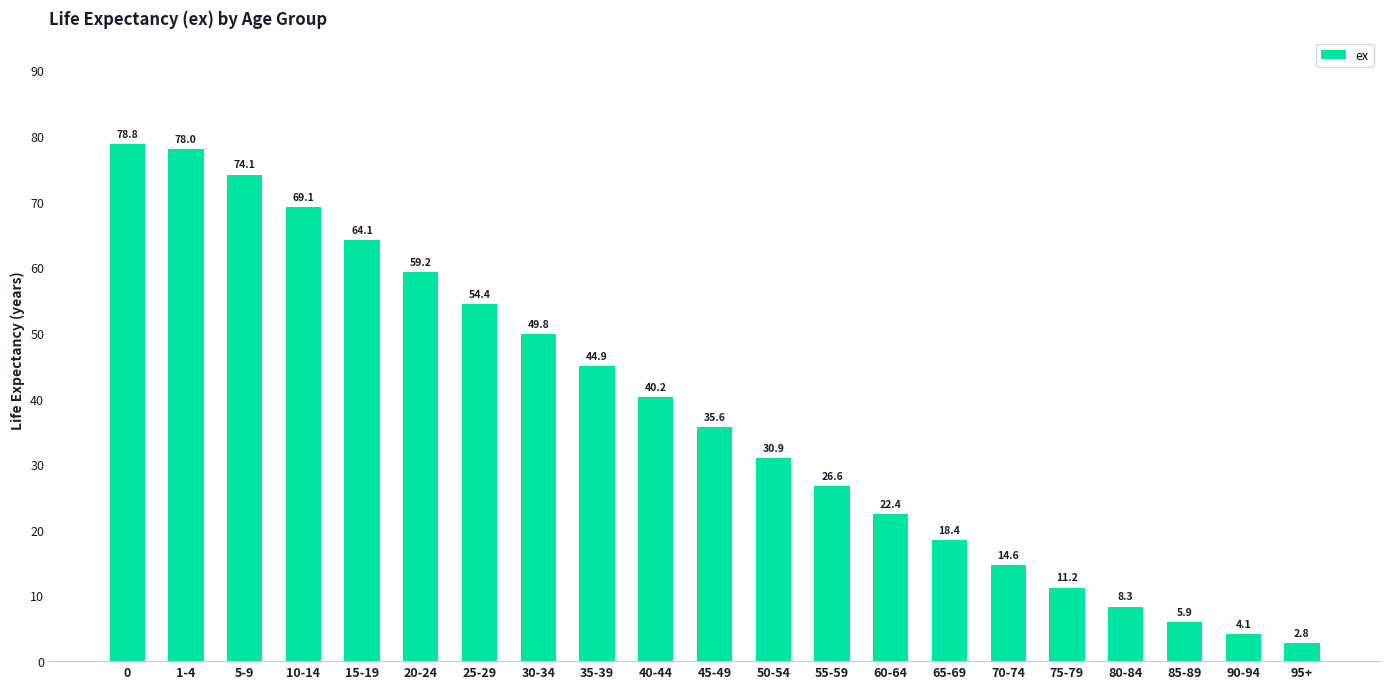

Rank the categories by value from highest to lowest.

0, 1-4, 5-9, 10-14, 15-19, 20-24, 25-29, 30-34, 35-39, 40-44, 45-49, 50-54, 55-59, 60-64, 65-69, 70-74, 75-79, 80-84, 85-89, 90-94, 95+